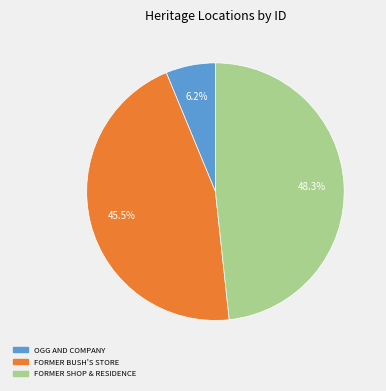

Is it true that OGG AND COMPANY is 14% of the pie?

False